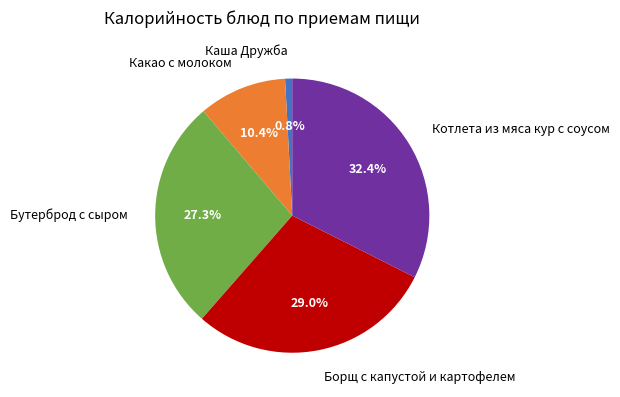

To the nearest percent, what is the average slice percentage?

20%